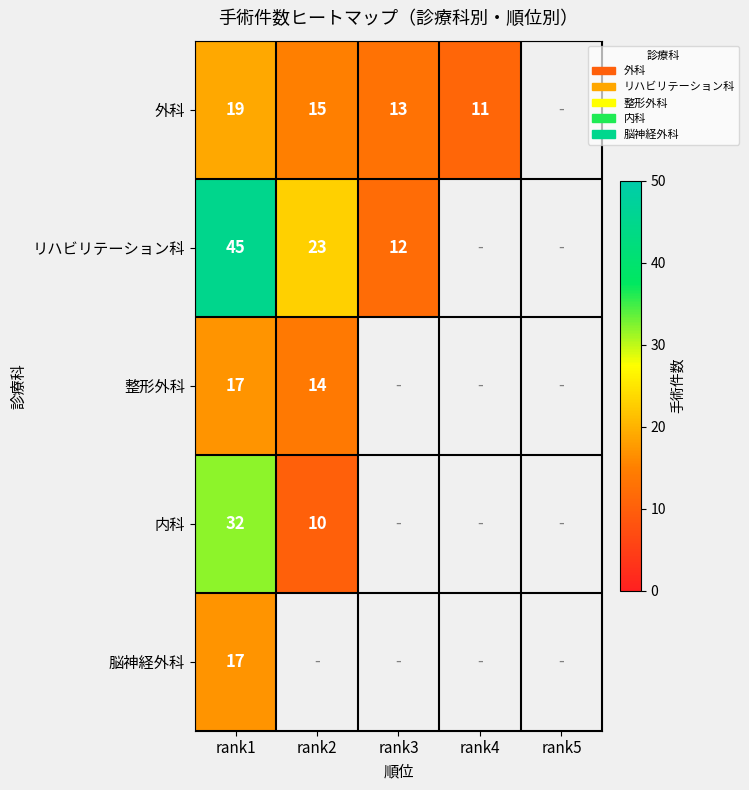

The value of リハビリテーション科 at rank1 is 45. True or false?

True